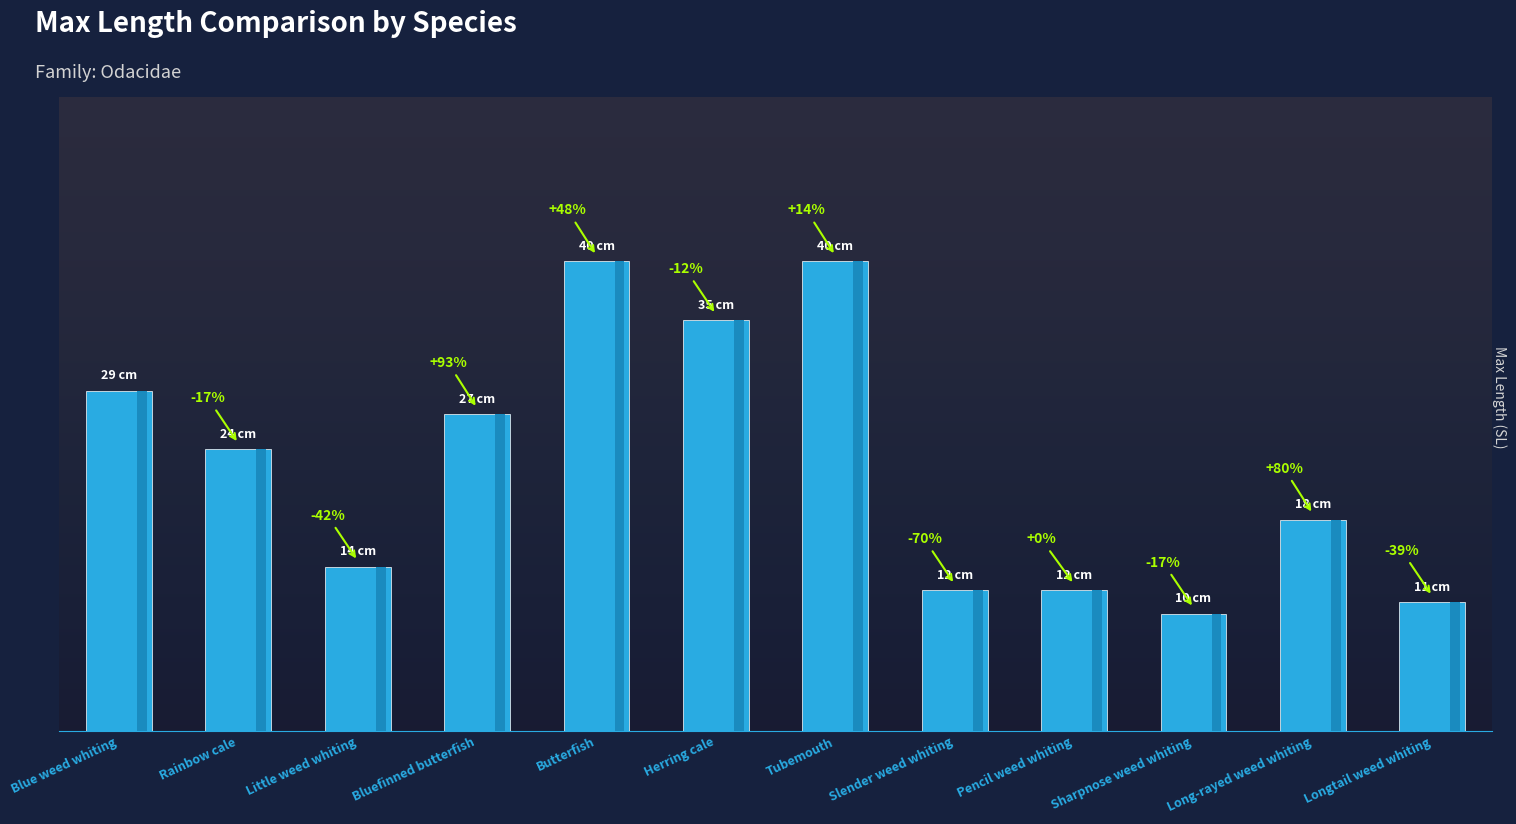

Rank the categories by value from highest to lowest.

Butterfish, Tubemouth, Herring cale, Blue weed whiting, Bluefinned butterfish, Rainbow cale, Long-rayed weed whiting, Little weed whiting, Slender weed whiting, Pencil weed whiting, Longtail weed whiting, Sharpnose weed whiting